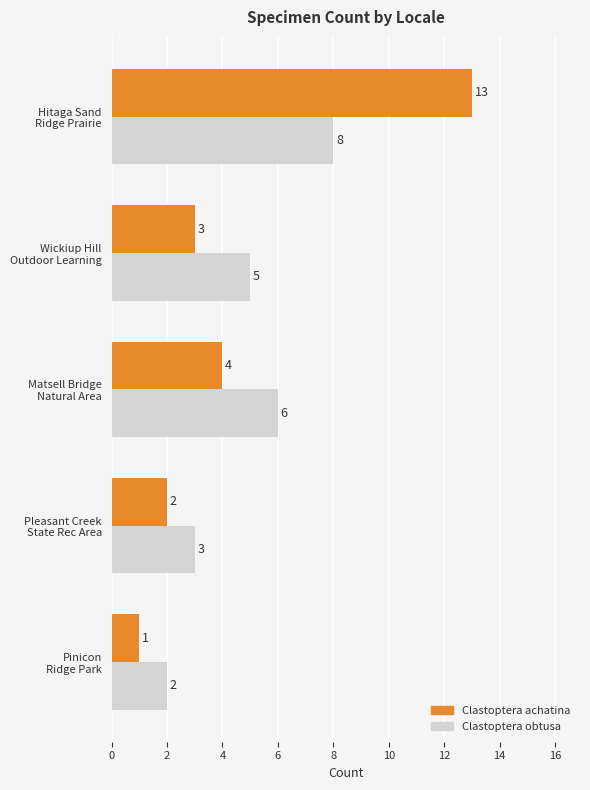

List the series in order of their peak value, highest first.

Clastoptera achatina, Clastoptera obtusa